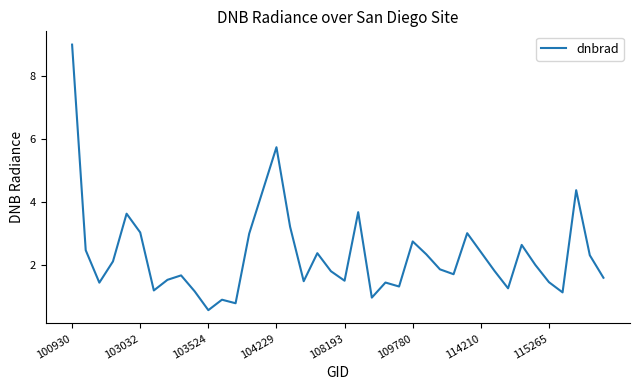

What is the difference between the maximum and minimum values?

8.4